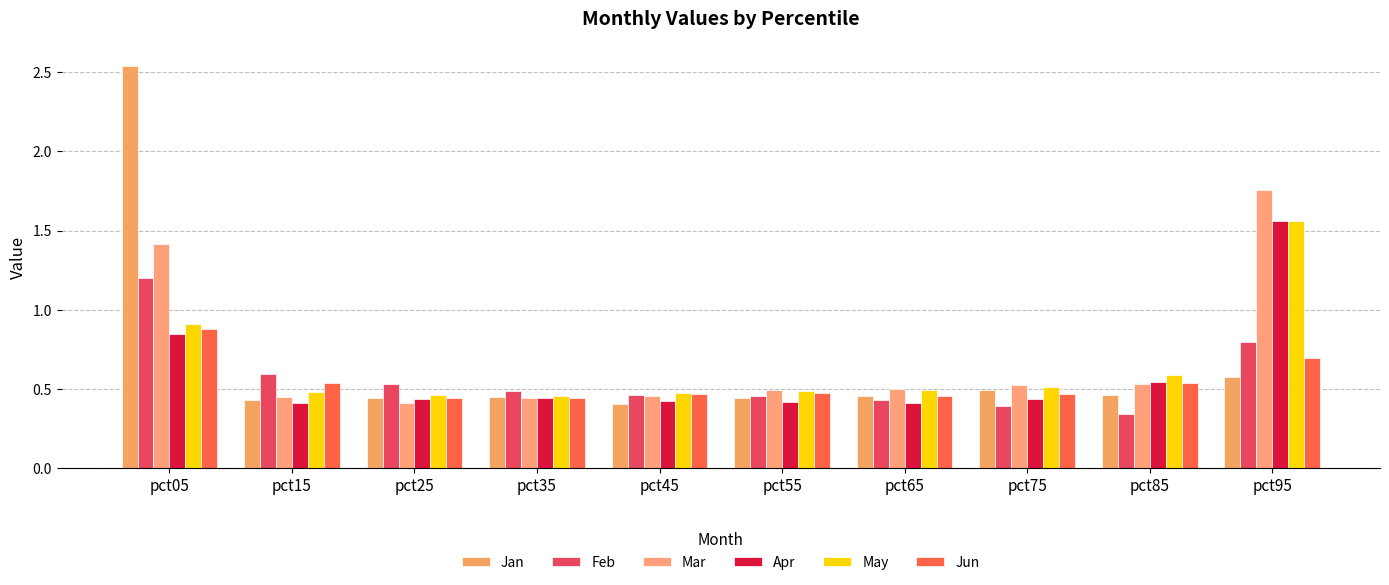

Which category has the highest value in the Mar series?

pct95